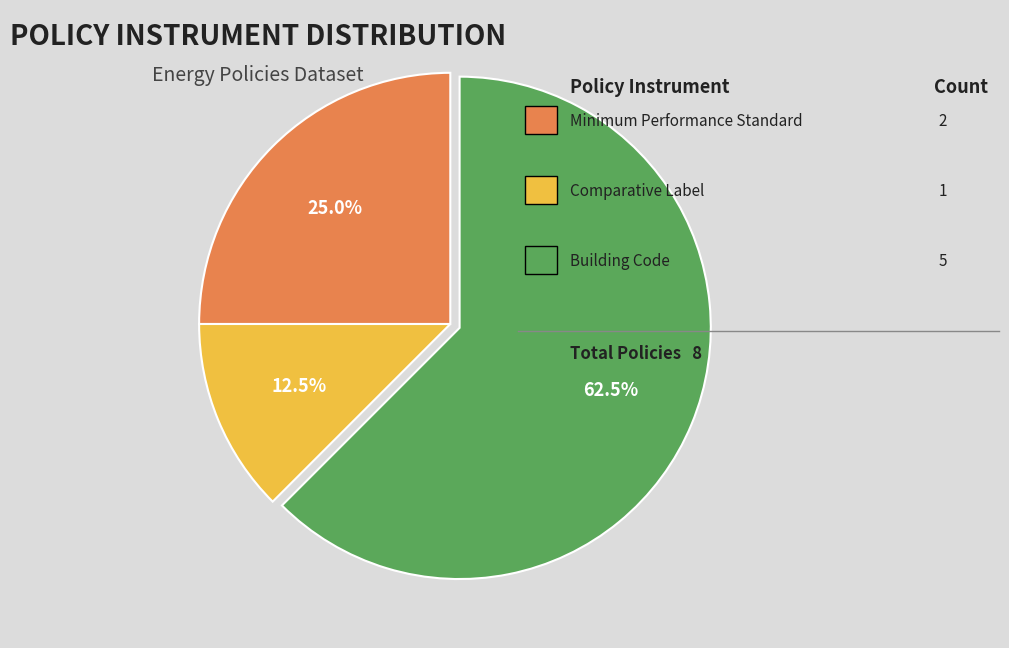

Is there a majority slice in this chart?

Yes